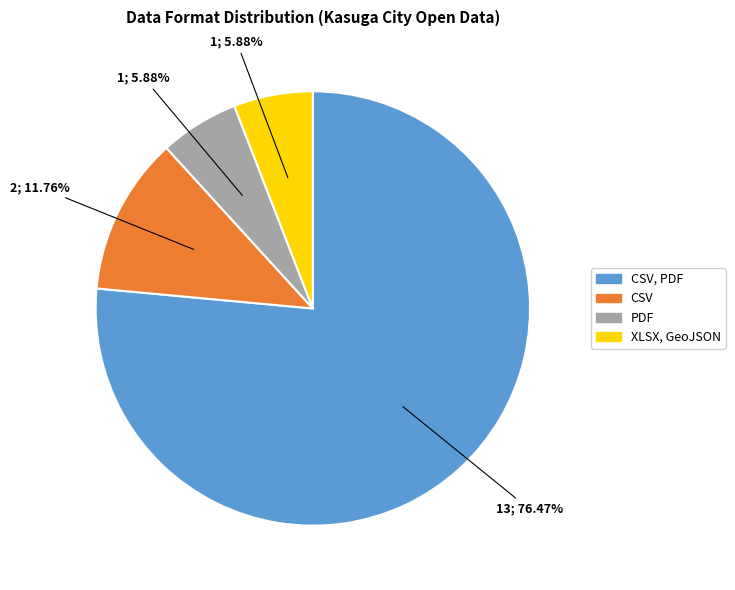

Between CSV and PDF, which is larger?

CSV